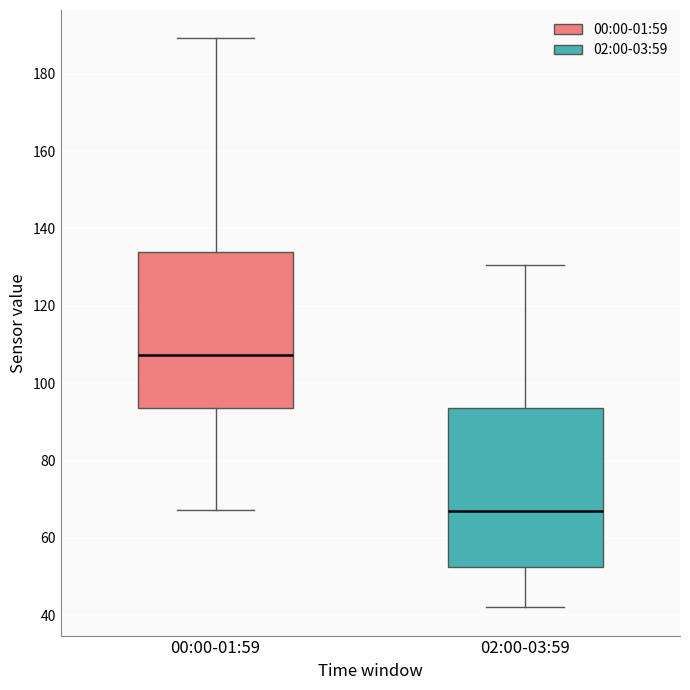

Reading left to right, transcribe this box plot: for each box, give where its median line is, the range the box spans, and where its two whiskers end, as read against the y-axis. The values are not printed on the chart, so give them approximately, as read against the axis.

00:00-01:59: median 108, box 94 to 134, whiskers 68 to 190
02:00-03:59: median 68, box 52 to 94, whiskers 42 to 130